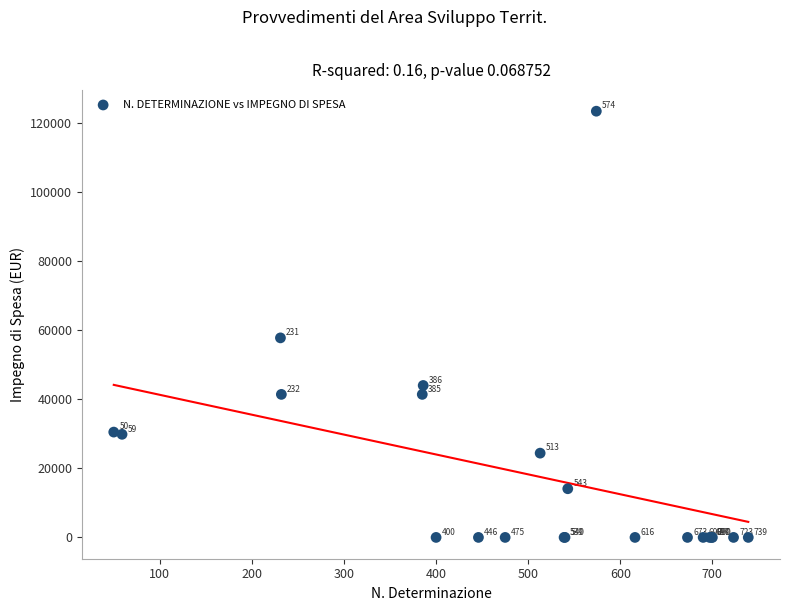

What Y value in the scatter plot is closest to 61712?

57784.2